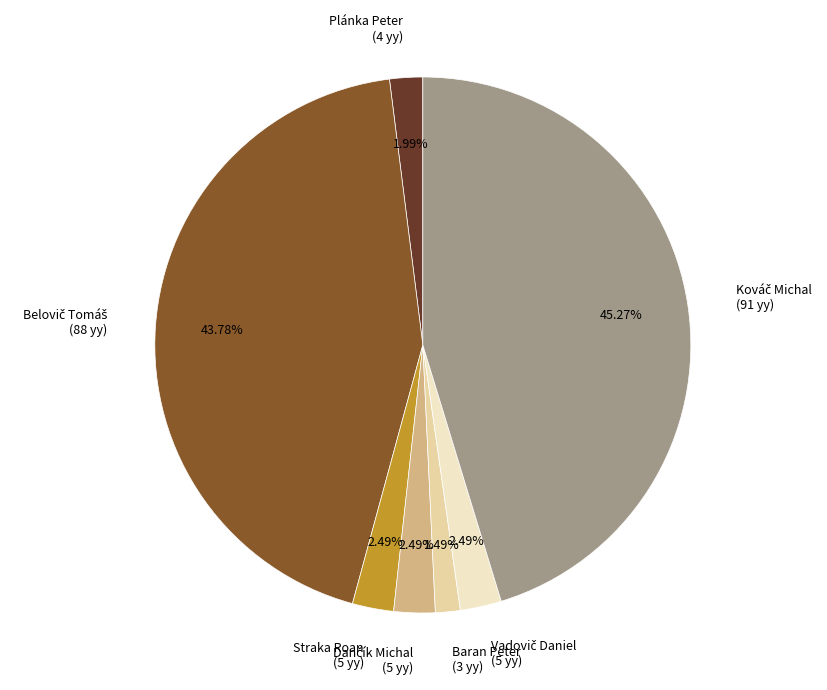

What is the ratio of the value at Plánka Peter to the value at Straka Roan?

0.8